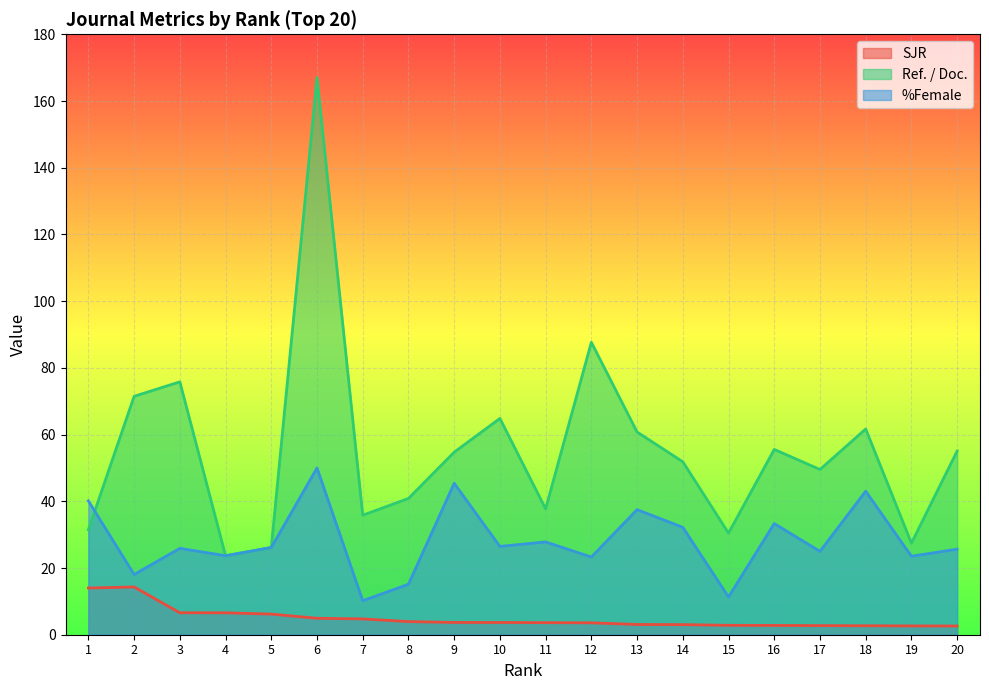

At which category does the chart reach its peak across all series?

6